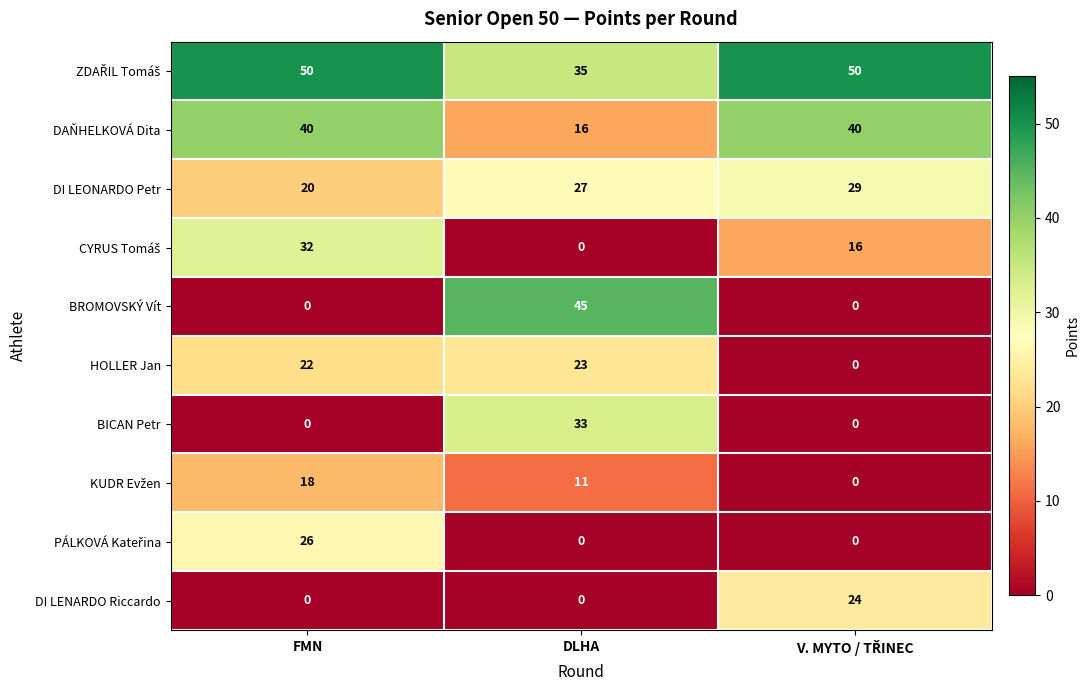

What value does the HOLLER Jan series have at FMN, to the nearest 5?

20